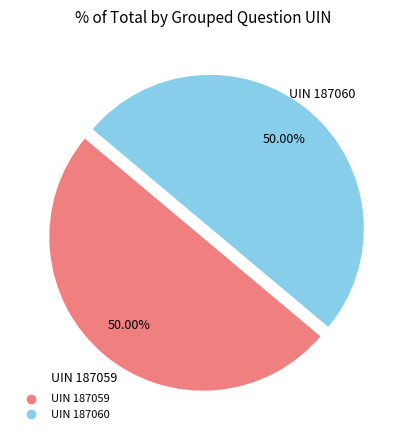

Combined, what portion of the pie is UIN 187059 and UIN 187060?

100.0%